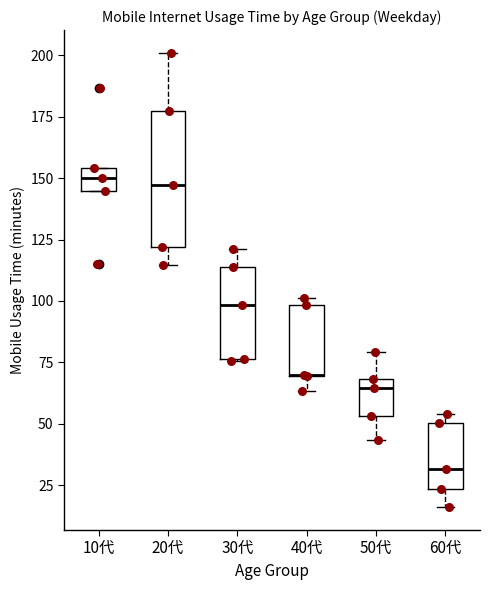

Reading left to right, transcribe this box plot: for each box, give where its median line is, the range the box spans, and where its two whiskers end, as read against the y-axis. The values are not printed on the chart, so give them approximately, as read against the axis.

10代: median 150, box 145 to 155, whiskers 145 to 155
20代: median 145, box 120 to 175, whiskers 115 to 200
30代: median 100, box 75 to 115, whiskers 75 to 120
40代: median 70 (drawn on the box's lower edge), box 70 to 100, whiskers 65 to 100 (just above the box's upper edge)
50代: median 65, box 55 to 70, whiskers 45 to 80
60代: median 30, box 25 to 50, whiskers 15 to 55